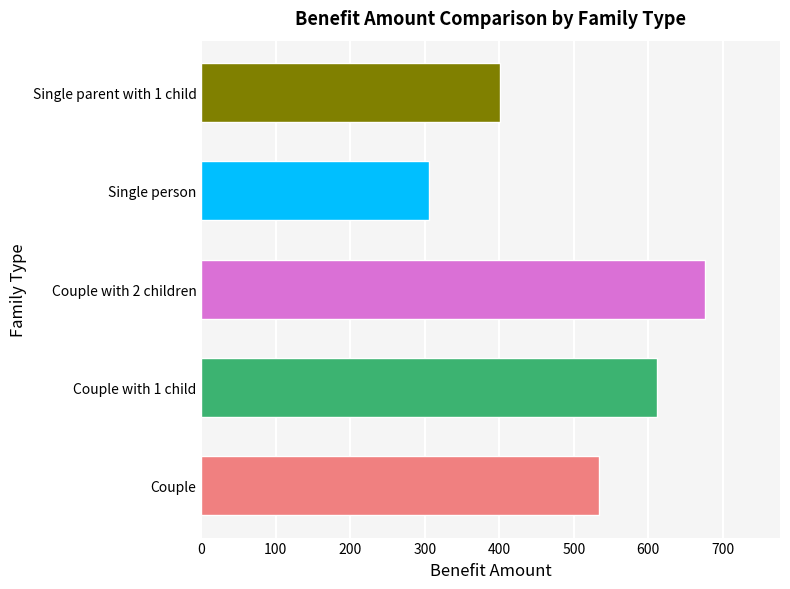

What is the ratio of the value at Couple with 1 child to the value at Couple with 2 children?

0.9